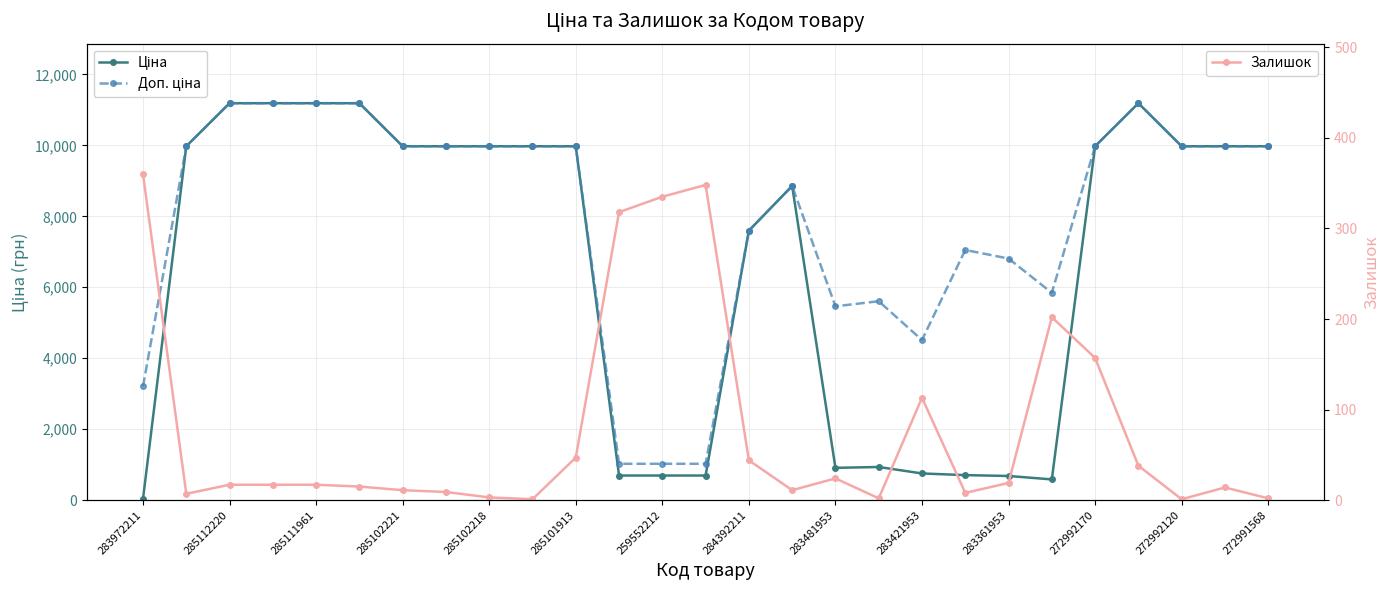

What is the maximum value for Залишок?

360